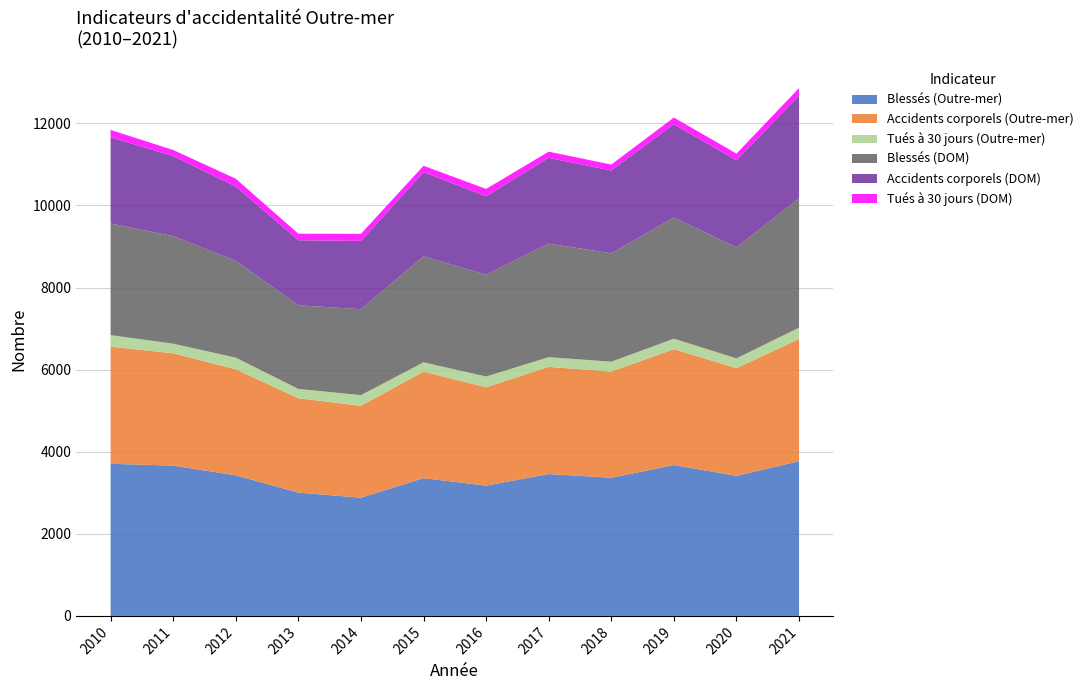

Reading right to left, transcribe all the data shown in this chart.

Blessés (Outre-mer): 3769	3412	3675	3366	3456	3174	3356	2880	3004	3425	3661	3706
Accidents corporels (Outre-mer): 2978	2623	2824	2586	2611	2397	2595	2238	2298	2583	2737	2853
Tués à 30 jours (Outre-mer): 275	239	254	240	236	261	226	260	227	283	233	281
Blessés (DOM): 3150	2703	2953	2642	2767	2482	2582	2094	2038	2358	2621	2720
Accidents corporels (DOM): 2503	2120	2273	2017	2088	1910	2051	1663	1585	1813	1950	2098
Tués à 30 jours (DOM): 183	165	162	144	152	178	155	173	159	189	148	181